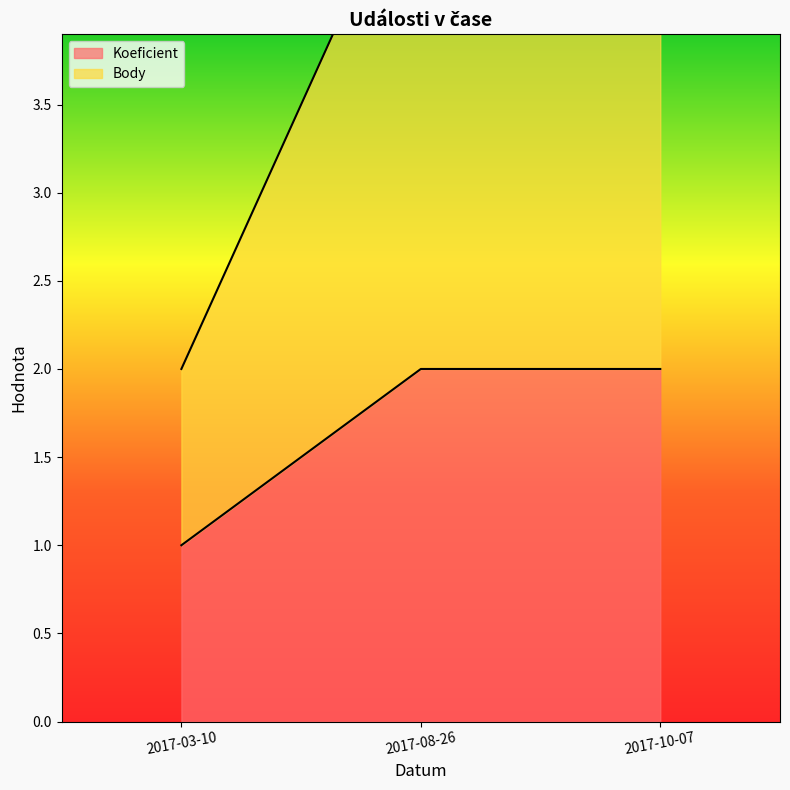

Between 2017-08-26 and 2017-10-07, which series saw the biggest shift?

Koeficient